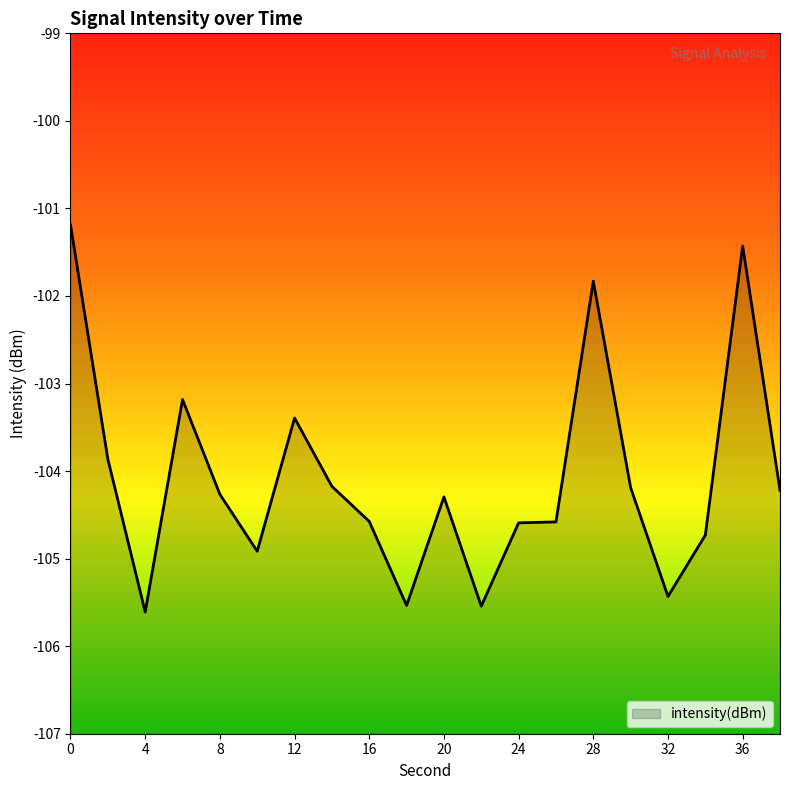

What is the smallest value displayed?

-105.6